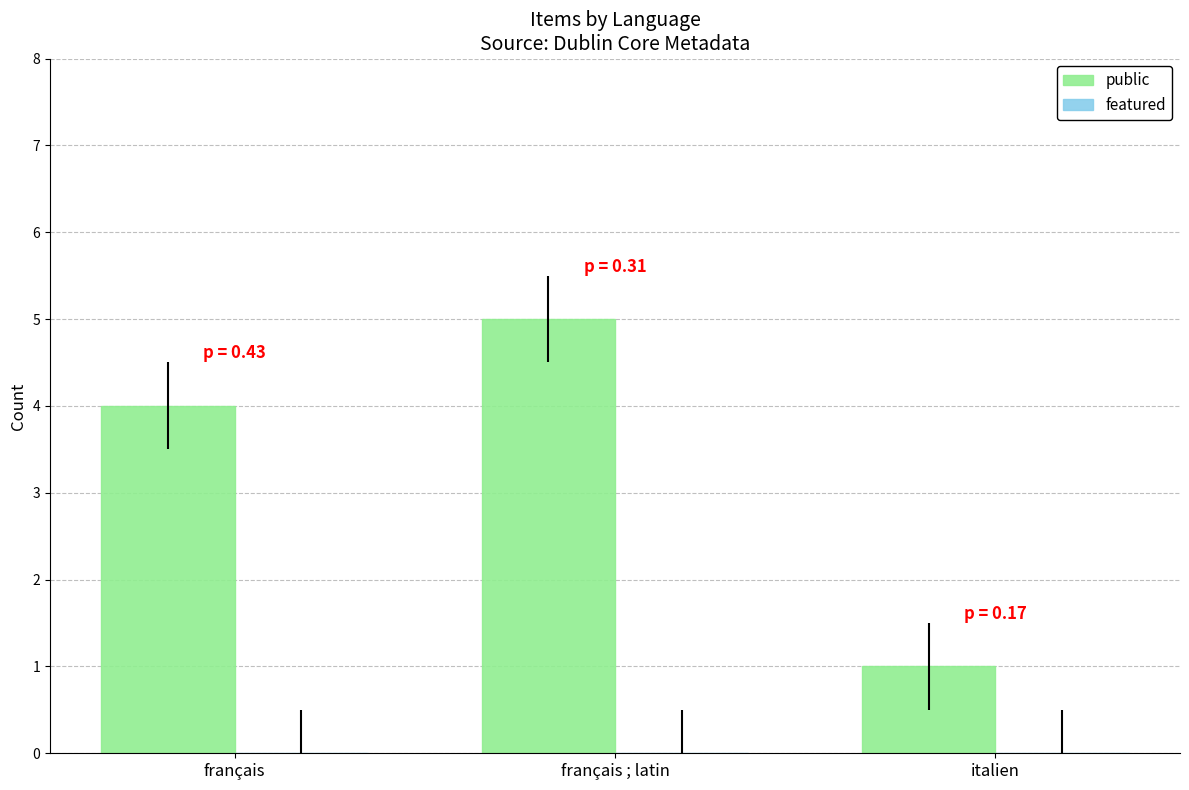

What is the greatest value displayed?

5